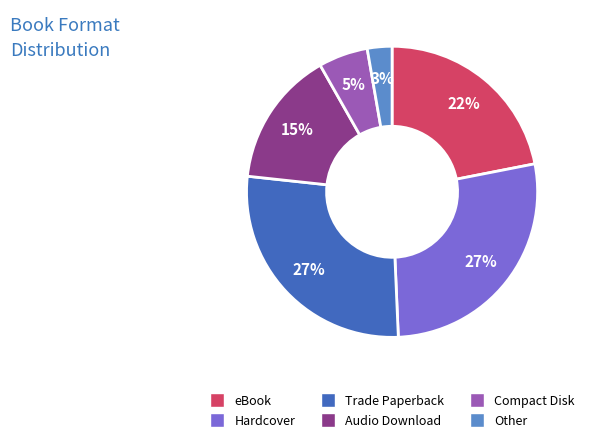

What is the ratio of the value at Audio Download to the value at Hardcover?

0.6